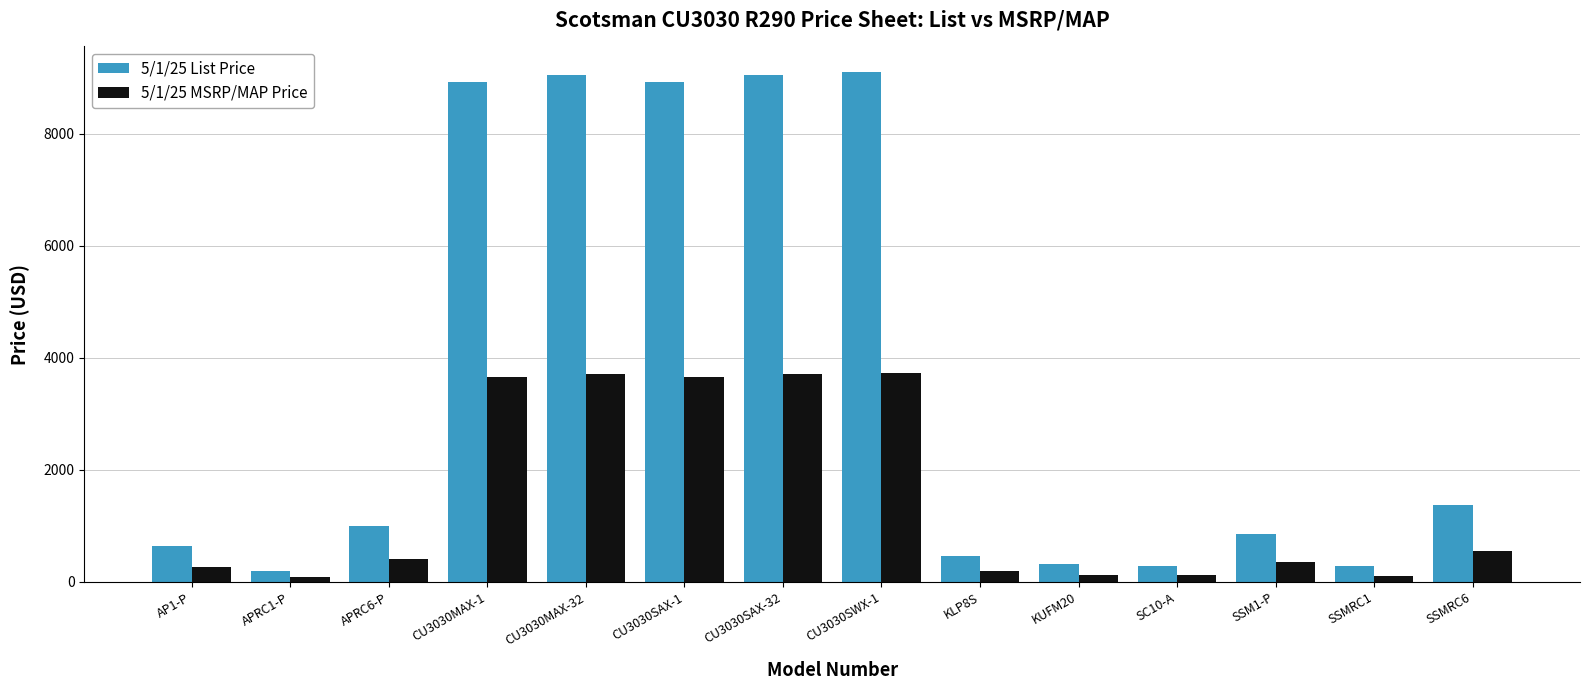

Does the chart contain any negative values?

No